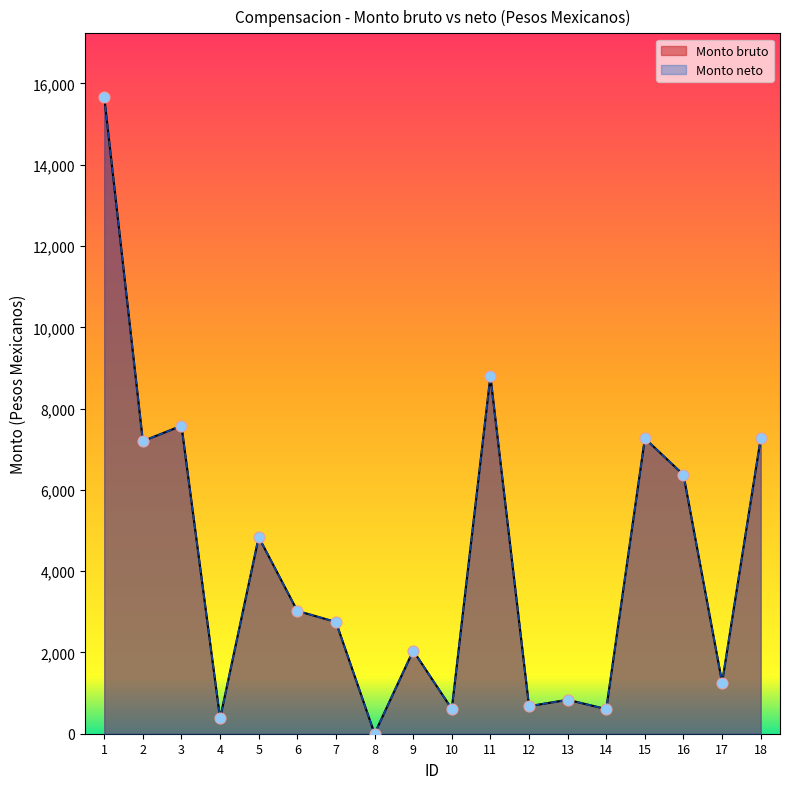

Is the value of Monto bruto at 14 greater than the value of Monto neto at 1?

No